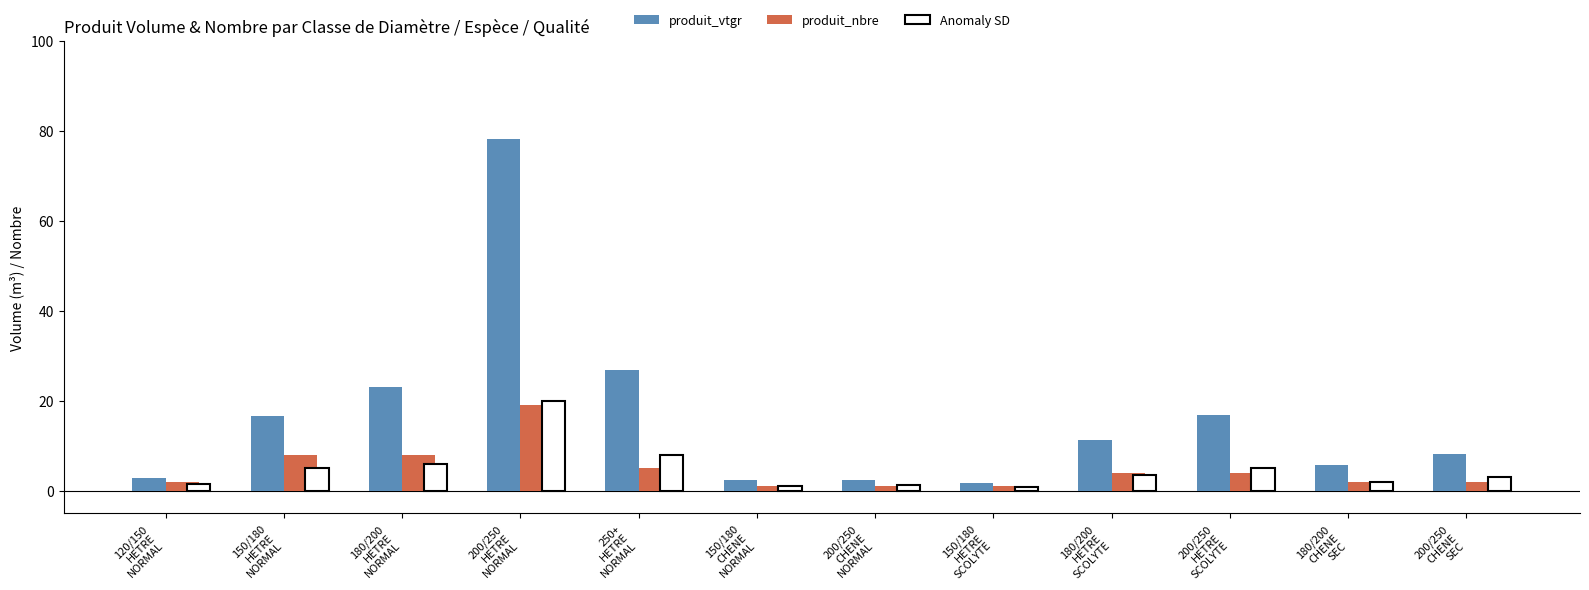

What is the average value of the produit_nbre series?

4.8